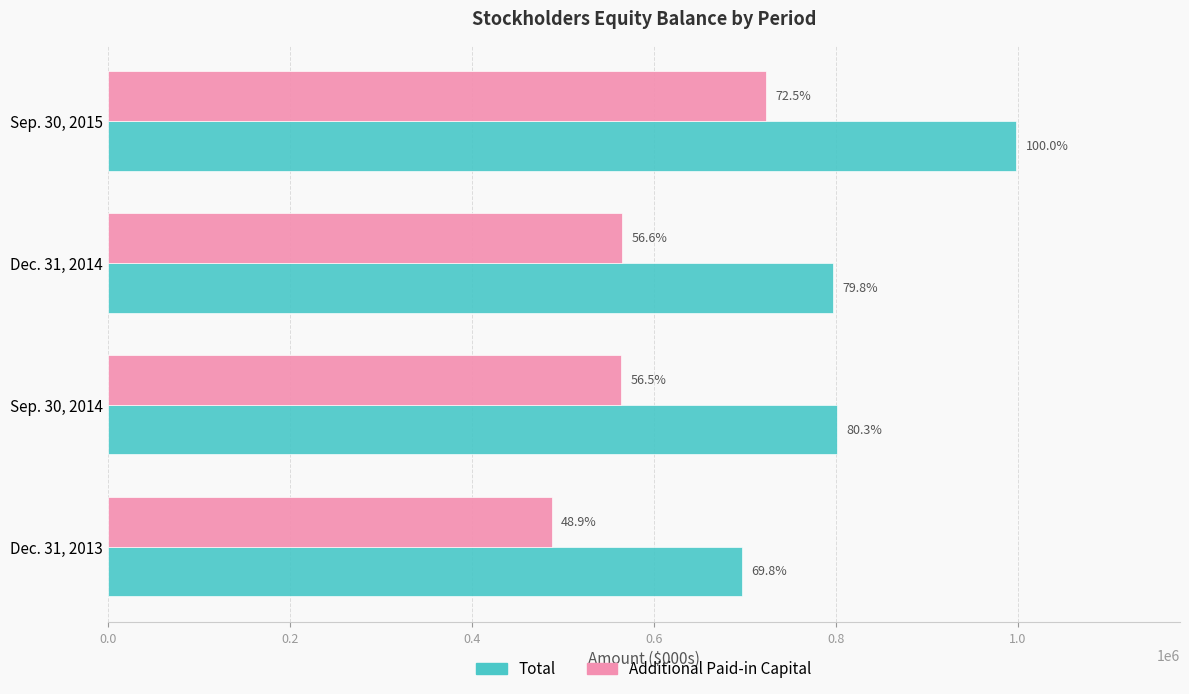

What are all the series names shown in the legend?

Total, Additional Paid-in Capital